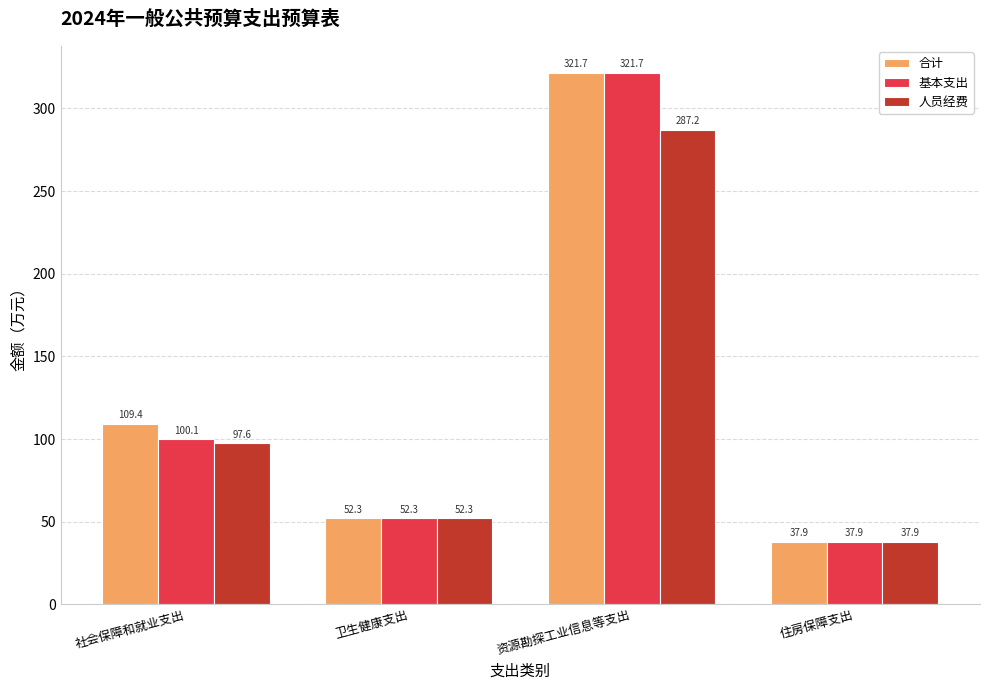

List the series in order of their overall mean, lowest first.

人员经费, 基本支出, 合计